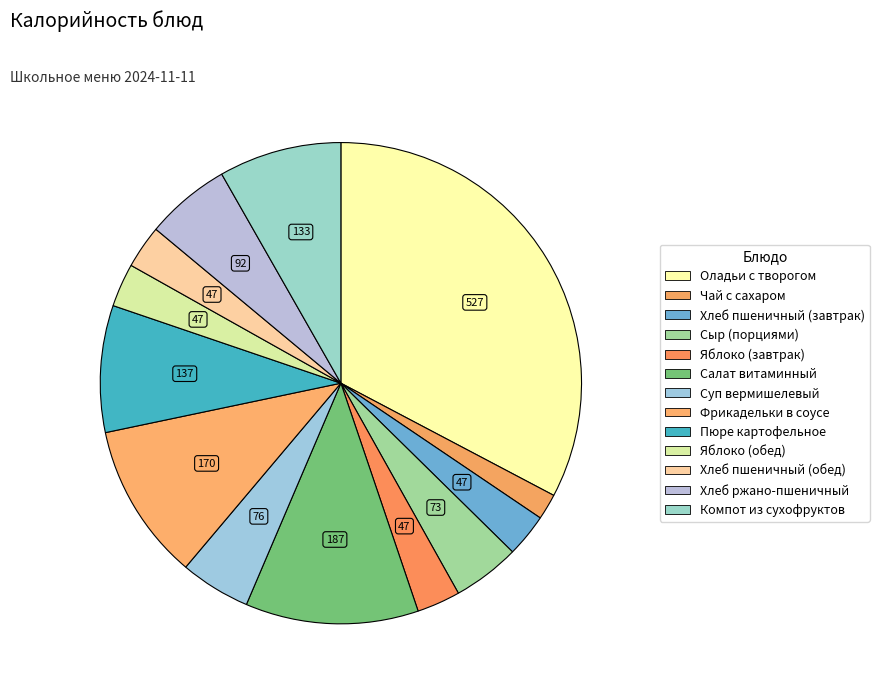

How many segments does this pie chart have?

13